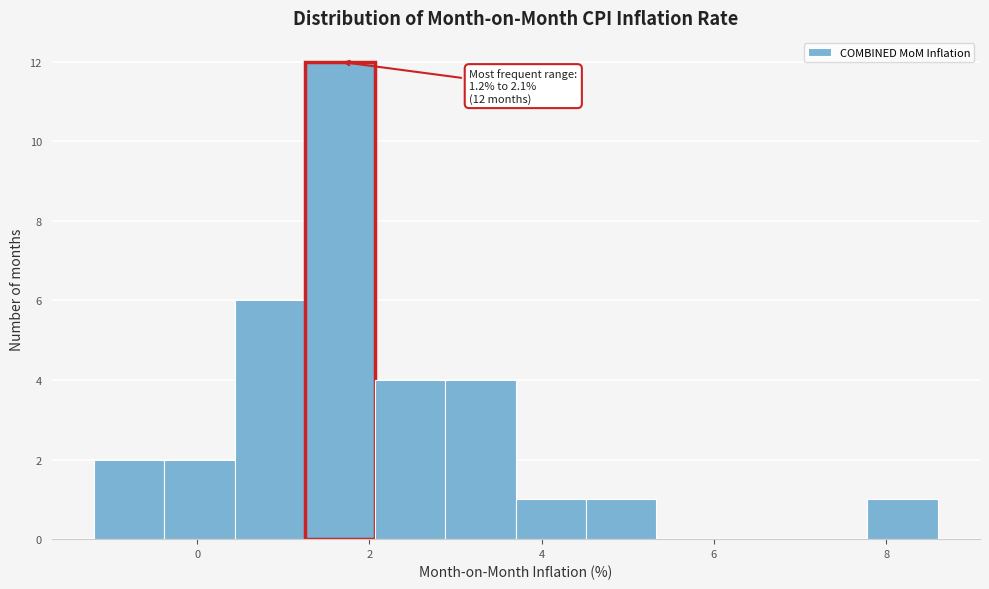

Which range on the x-axis has the tallest bar?

1.2 to 2.0